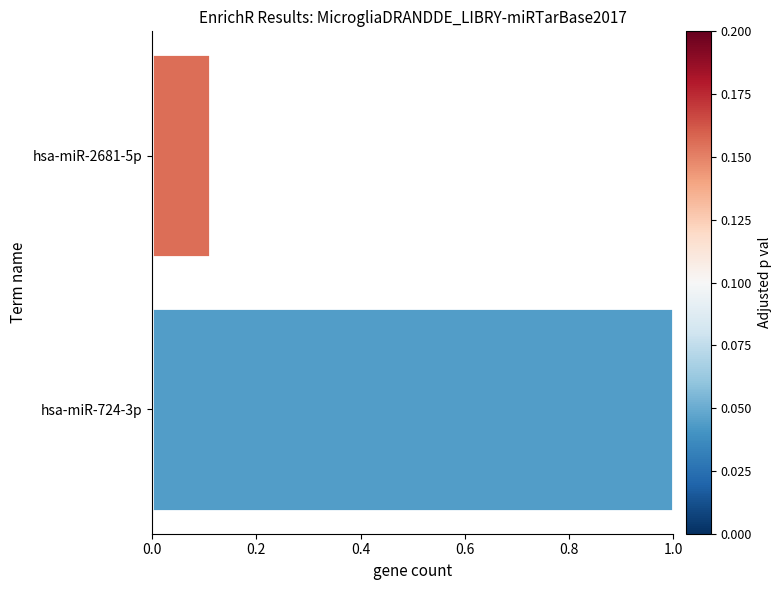

Which has a higher value, hsa-miR-2681-5p or hsa-miR-724-3p?

hsa-miR-724-3p